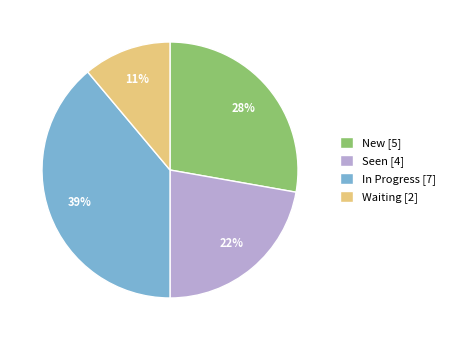

Which has a higher value, Waiting [2] or Seen [4]?

Seen [4]